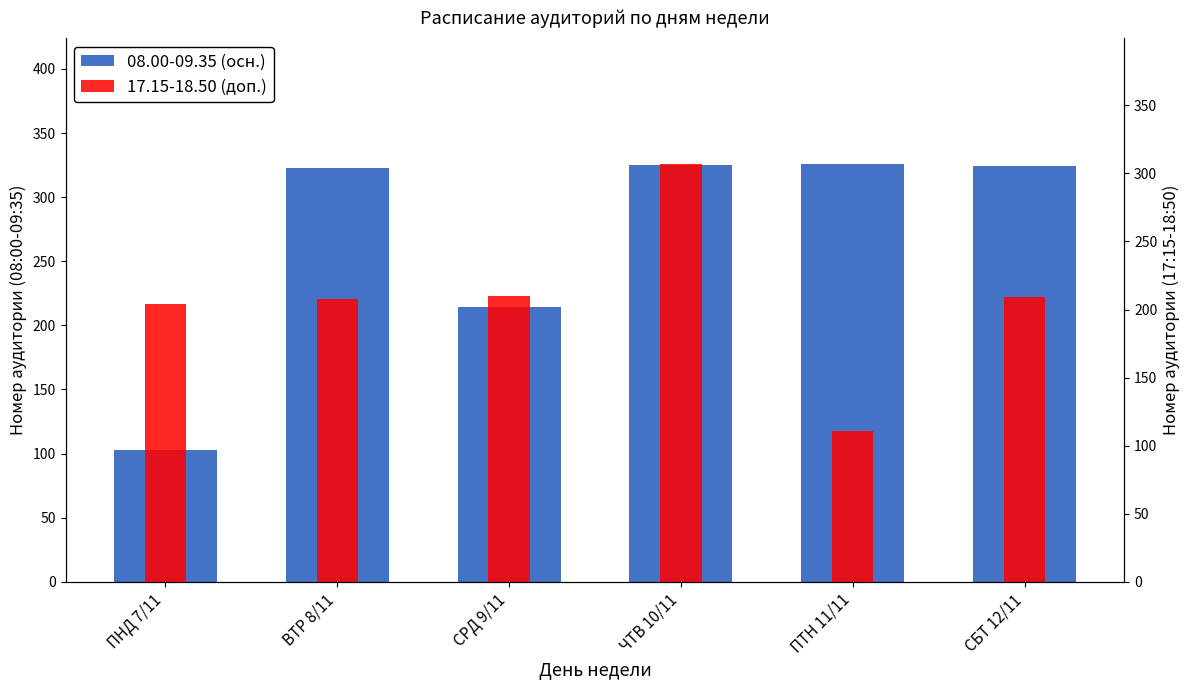

What are all the series names shown in the legend?

08.00-09.35 (осн.), 17.15-18.50 (доп.)